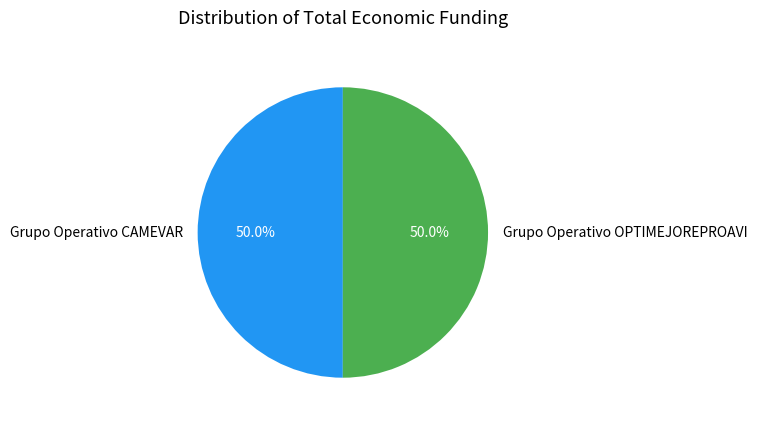

What is the ratio of the value at Grupo Operativo CAMEVAR to the value at Grupo Operativo OPTIMEJOREPROAVI?

1.0